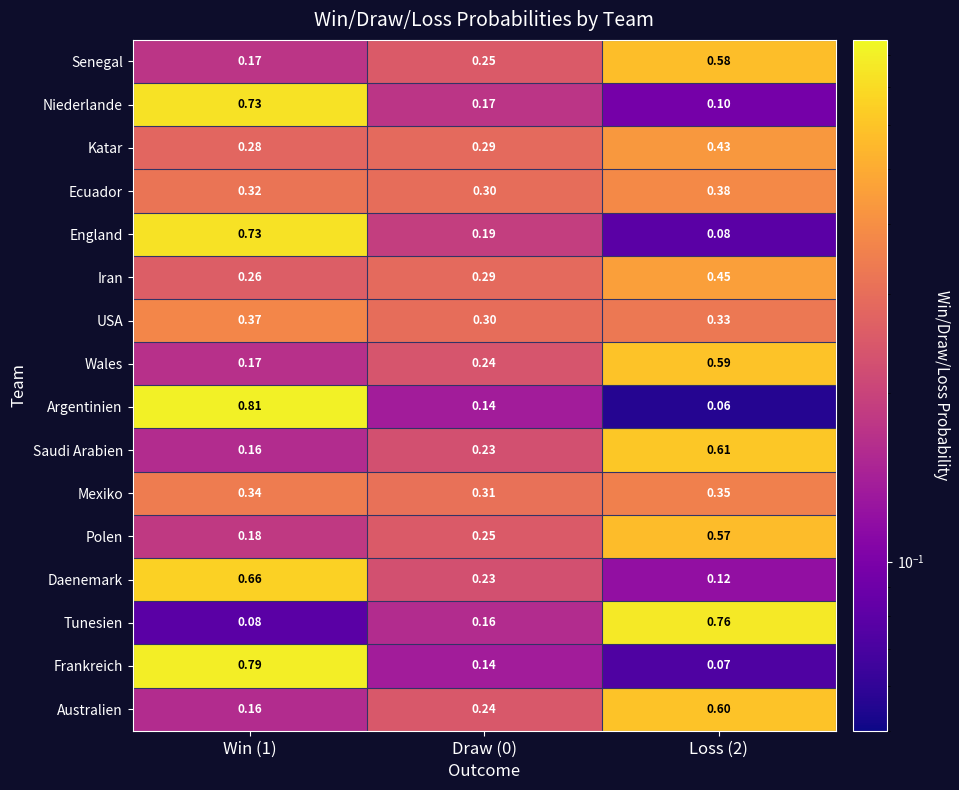

Rank the series at Loss (2) from highest to lowest value.

Tunesien, Saudi Arabien, Australien, Wales, Senegal, Polen, Iran, Katar, Ecuador, Mexiko, USA, Daenemark, Niederlande, England, Frankreich, Argentinien